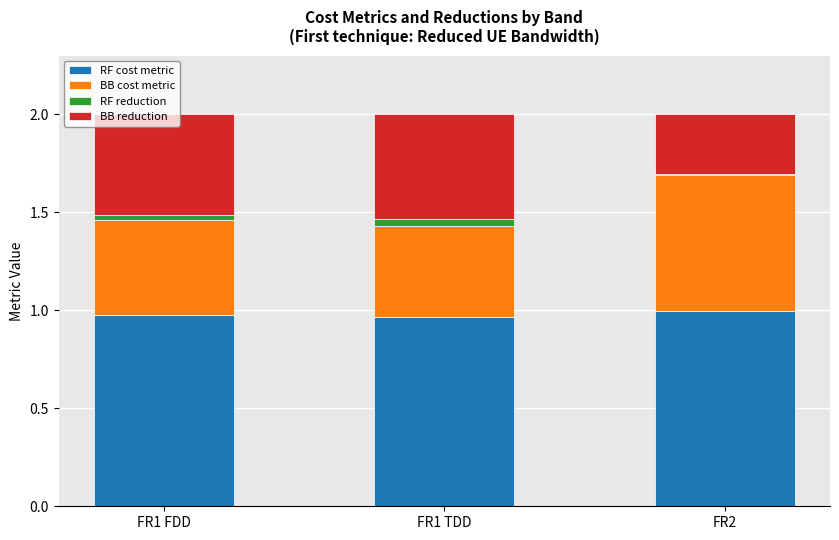

Is it true that RF cost metric equals 1.0 at FR1 TDD?

True